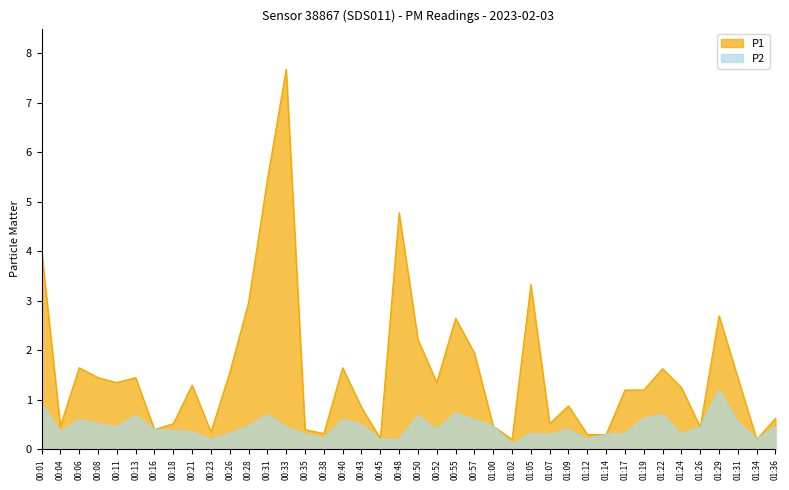

What is the sum of all P1 values?

63.7